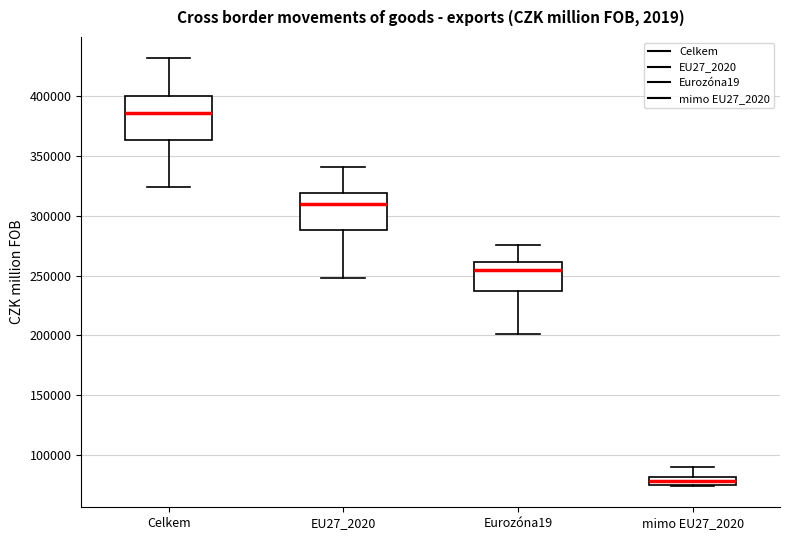

Comparing the boxes themselves (not the whiskers), which one is the tallest?

Celkem